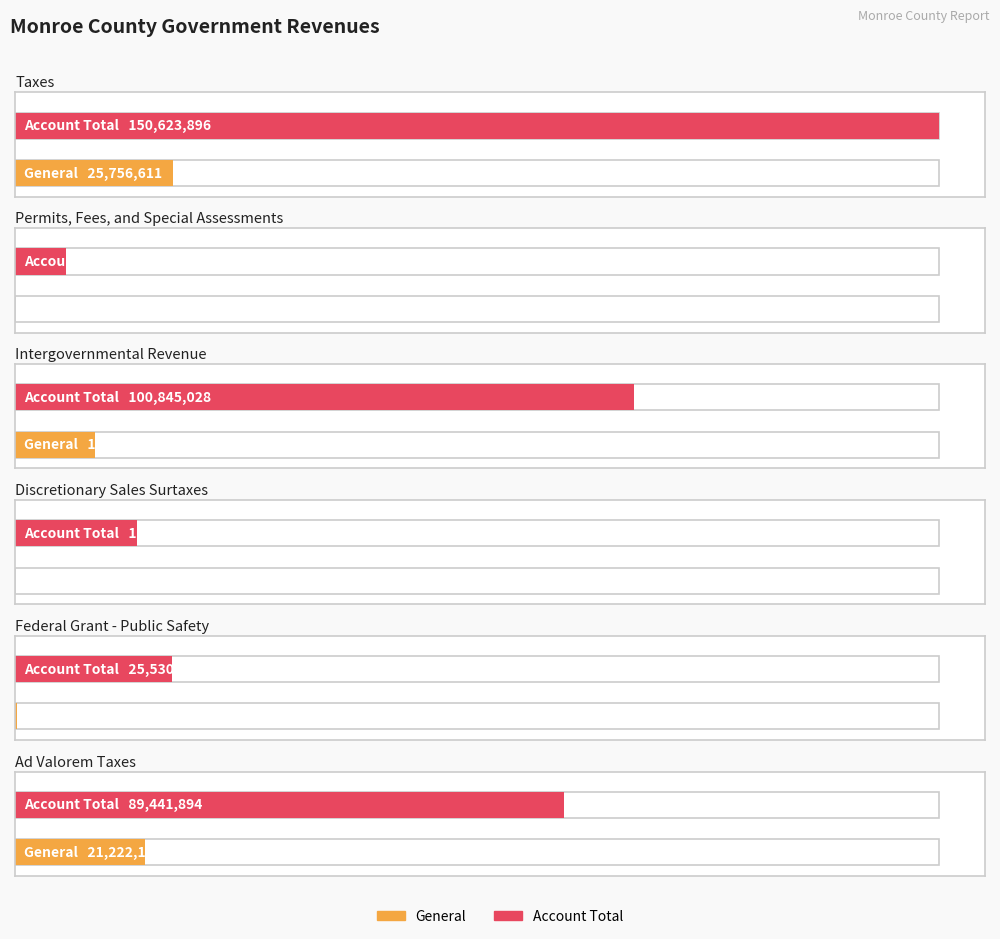

Which series has the widest spread of values?

Account Total